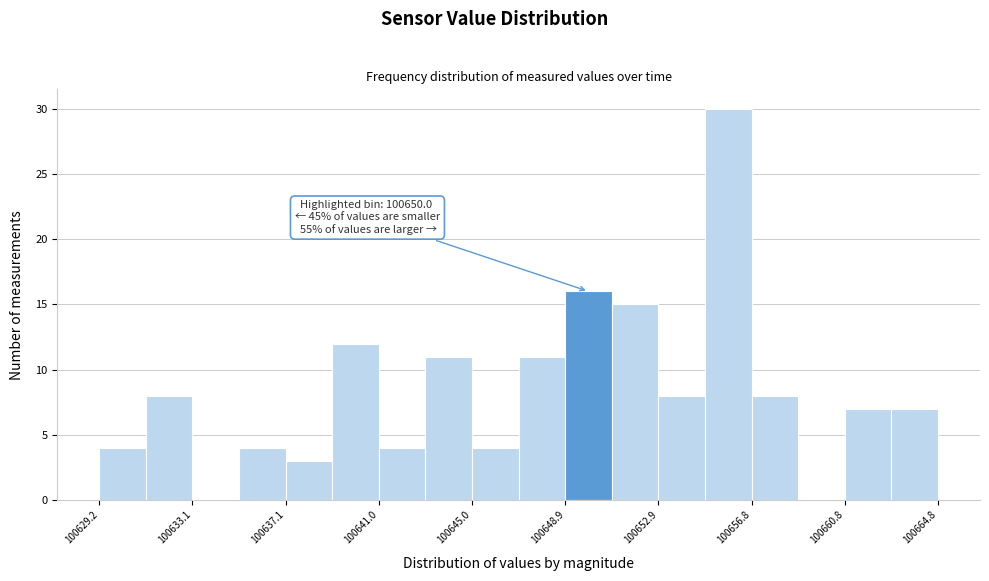

Around what value on the x-axis is the tallest bar? Give the approximate position of its centre, as read against the axis.

100656.0